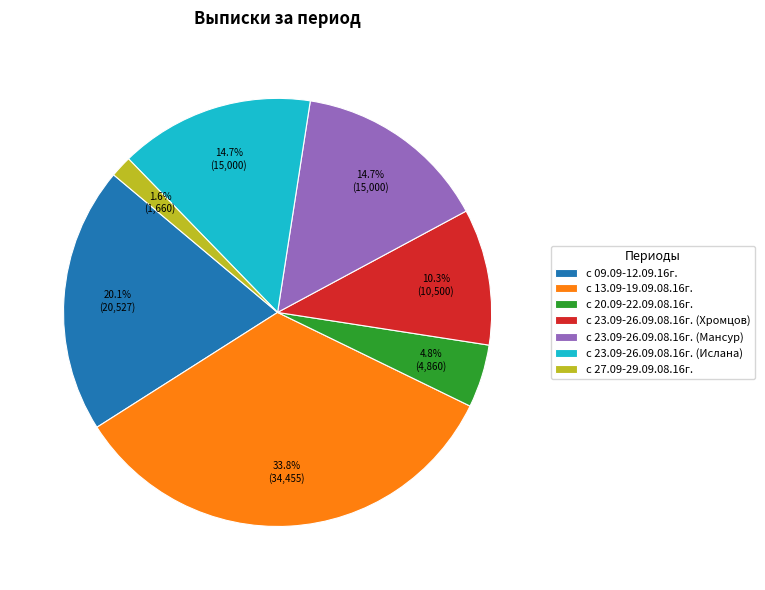

How many segments does this pie chart have?

7